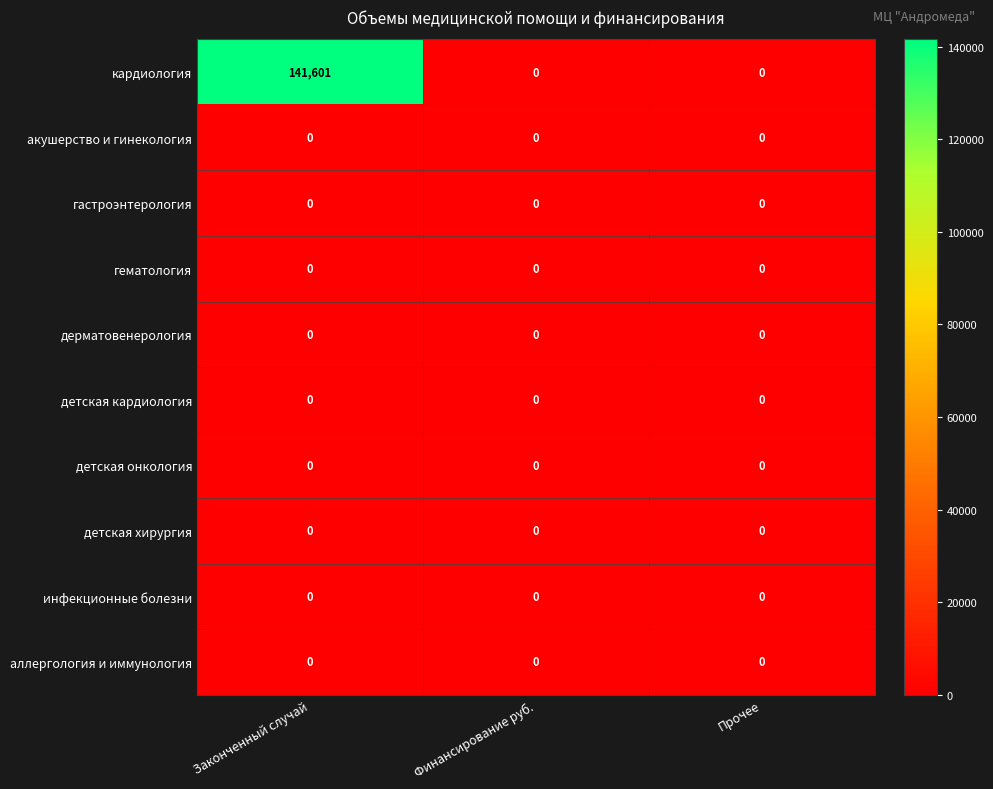

What is the greatest value displayed?

141601